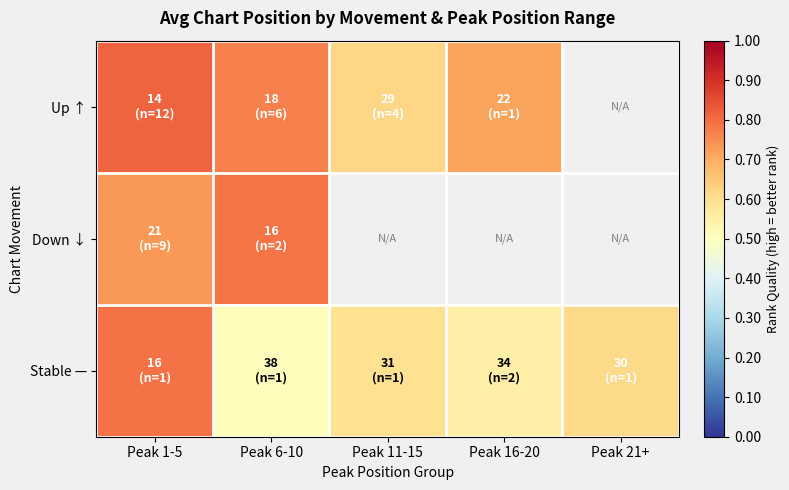

What is the maximum value for Up ↑?

0.8